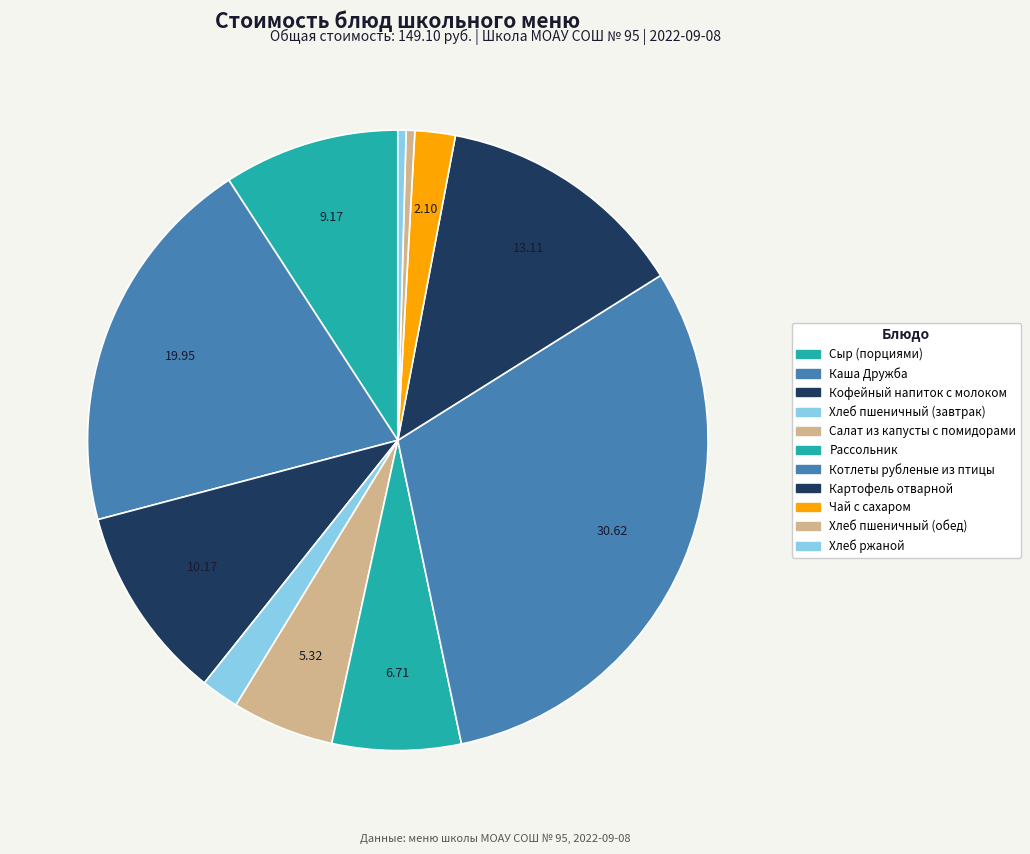

How many segments does this pie chart have?

11